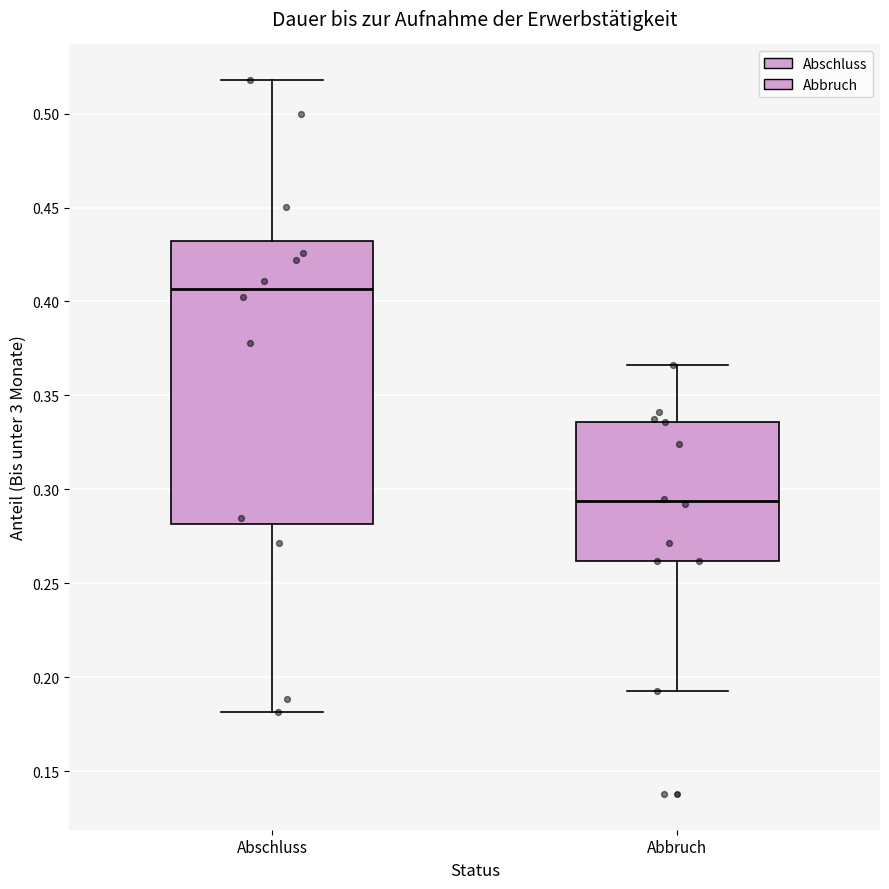

Reading left to right, read every box against the y-axis: the position of its median line, the range the box covers, and the ends of its whiskers. The values are not printed on the chart, so give them approximately, as read against the axis.

Abschluss: median 0.405, box 0.280 to 0.430, whiskers 0.180 to 0.520
Abbruch: median 0.295, box 0.260 to 0.335, whiskers 0.195 to 0.365